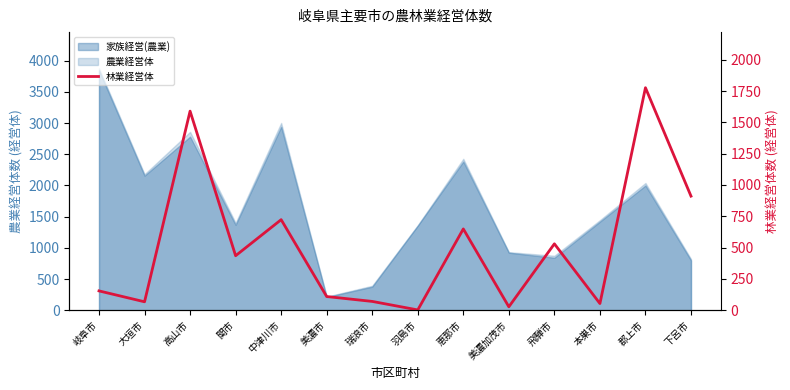

True or false: the data has more than 1 interior local peaks.

True